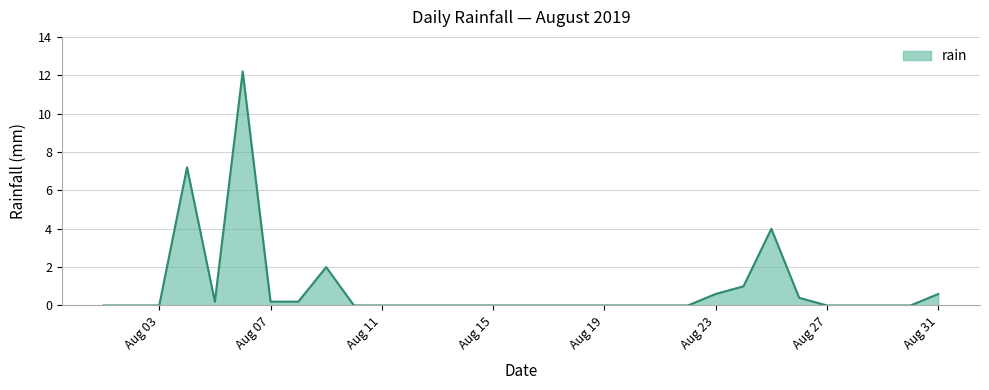

What is the difference between the maximum and minimum values?

12.2